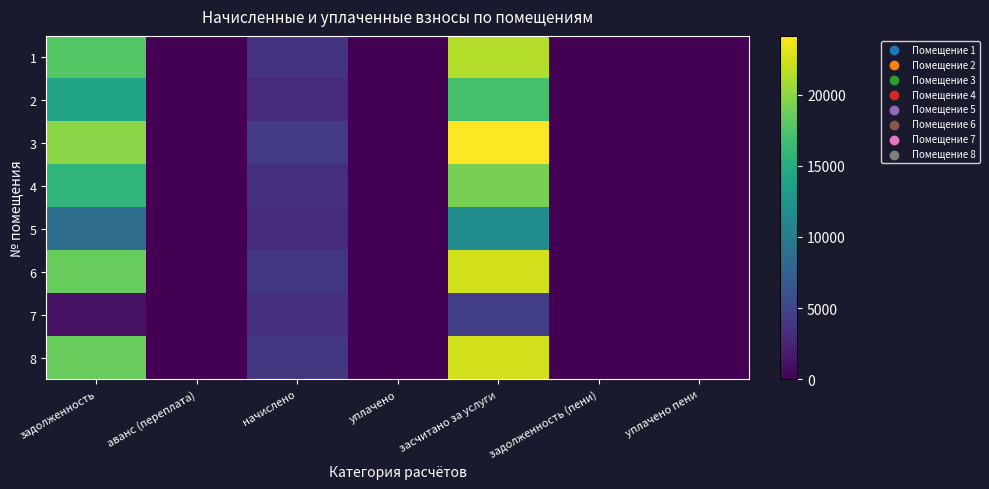

At how many categories does at least one series exceed 16099?

2